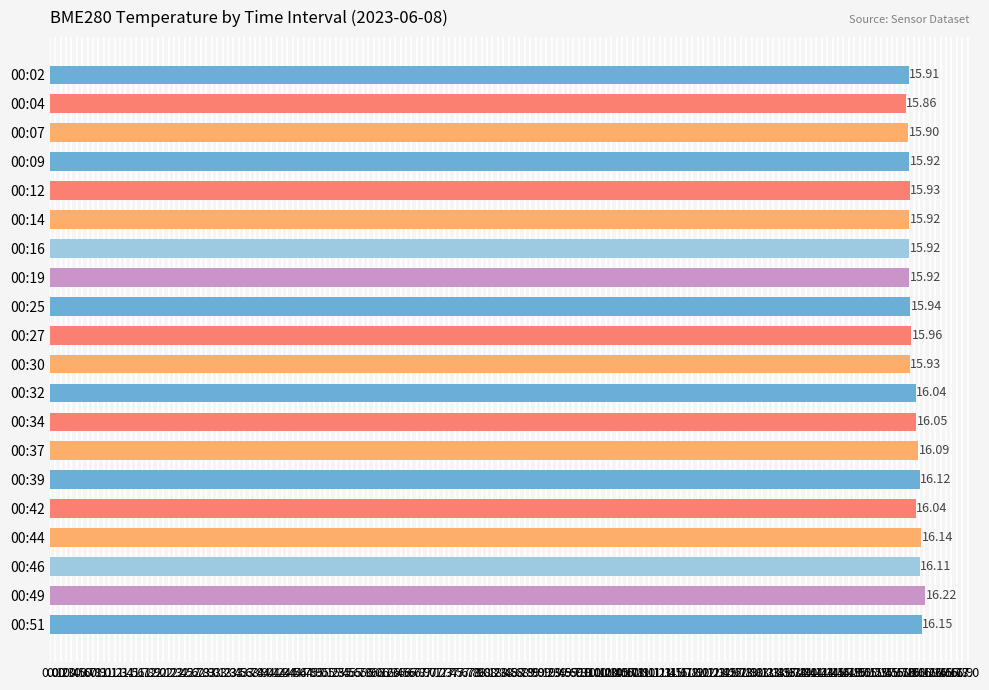

What is the average value?

16.0